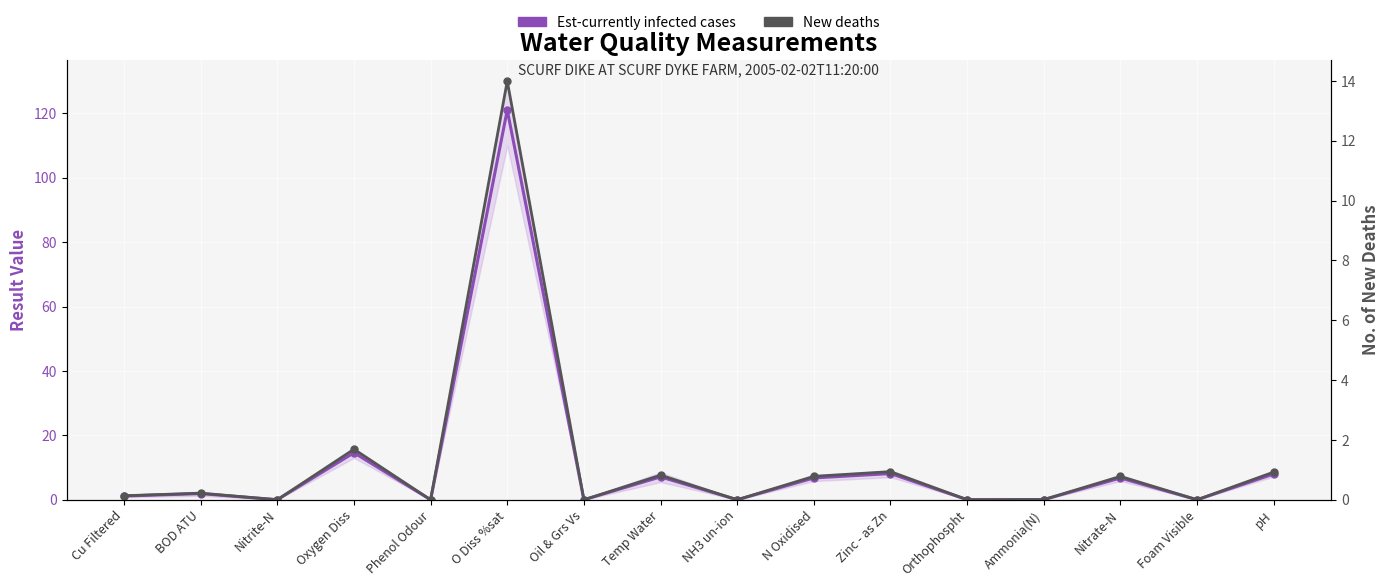

Is it true that New deaths equals 0.0 at NH3 un-ion?

True